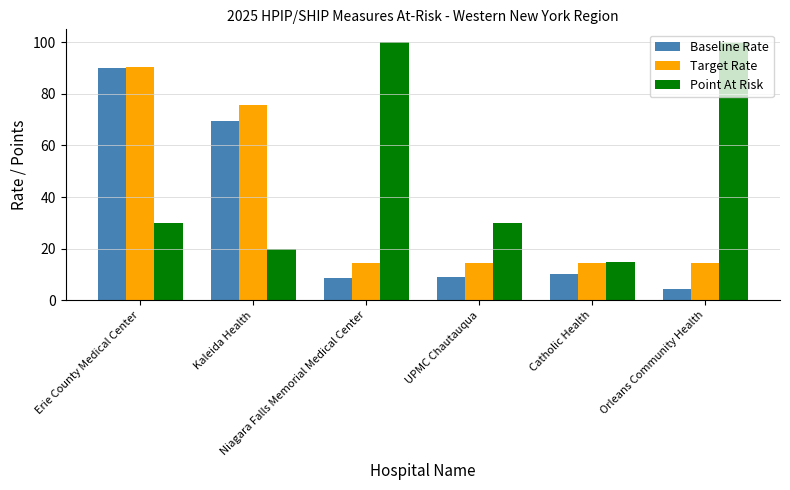

Does the chart contain any negative values?

No